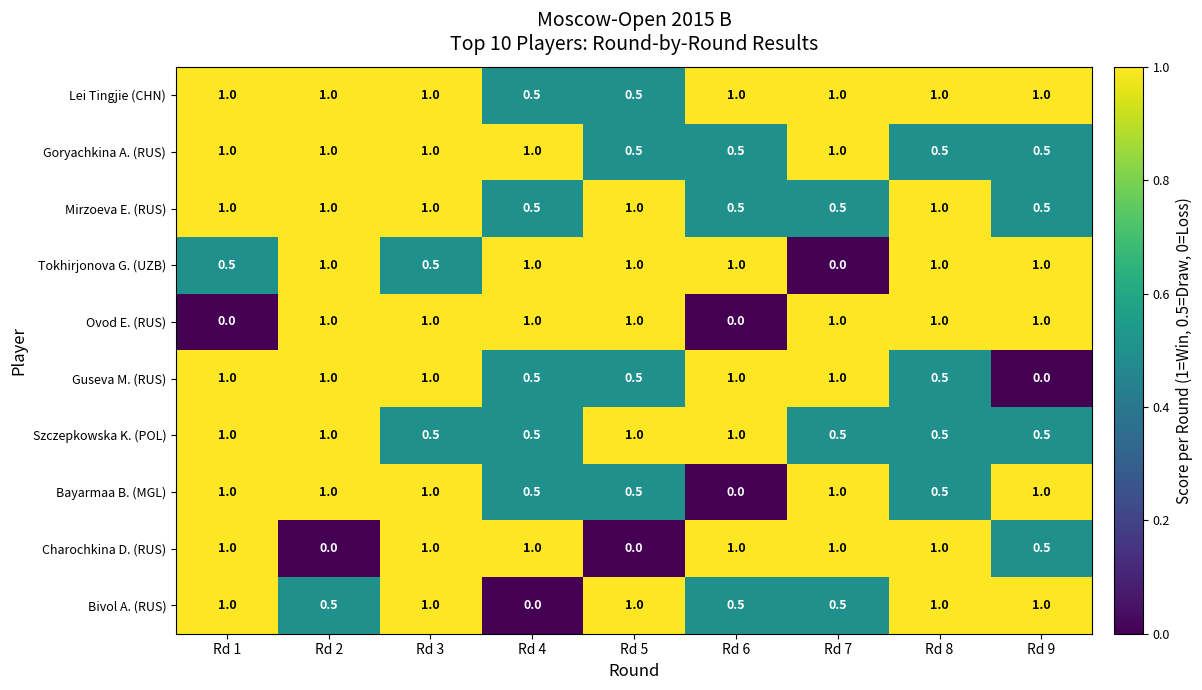

What is the average value of the Guseva M. (RUS) series?

0.7